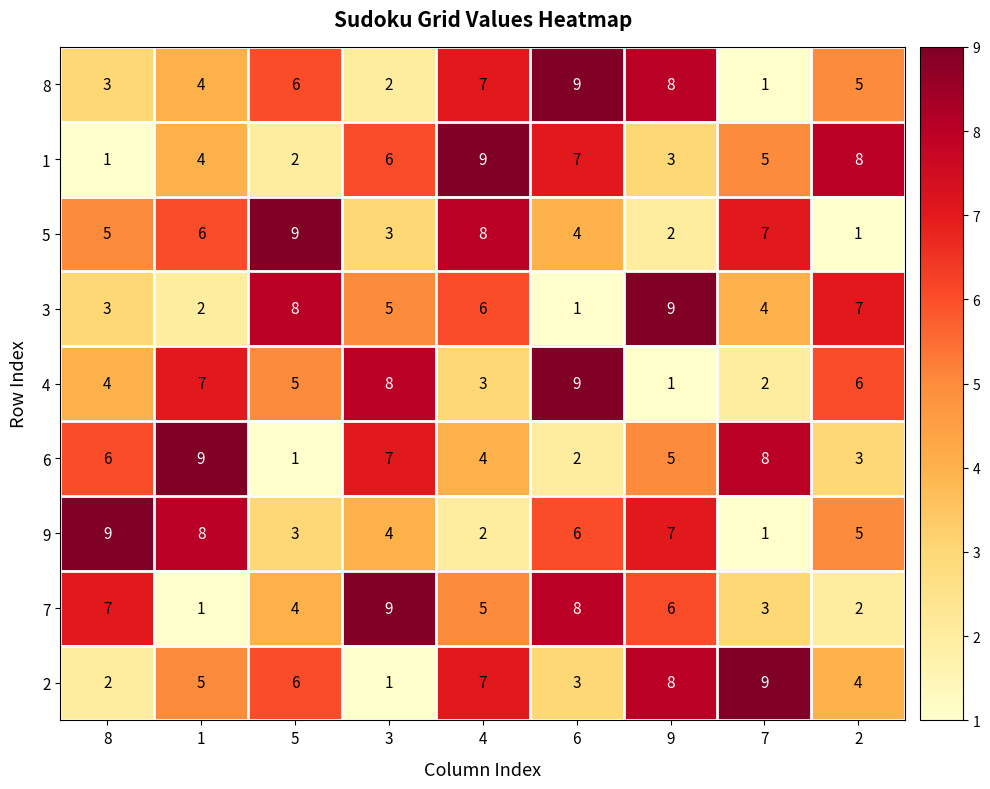

The value of 4 at 1 is 7. True or false?

True